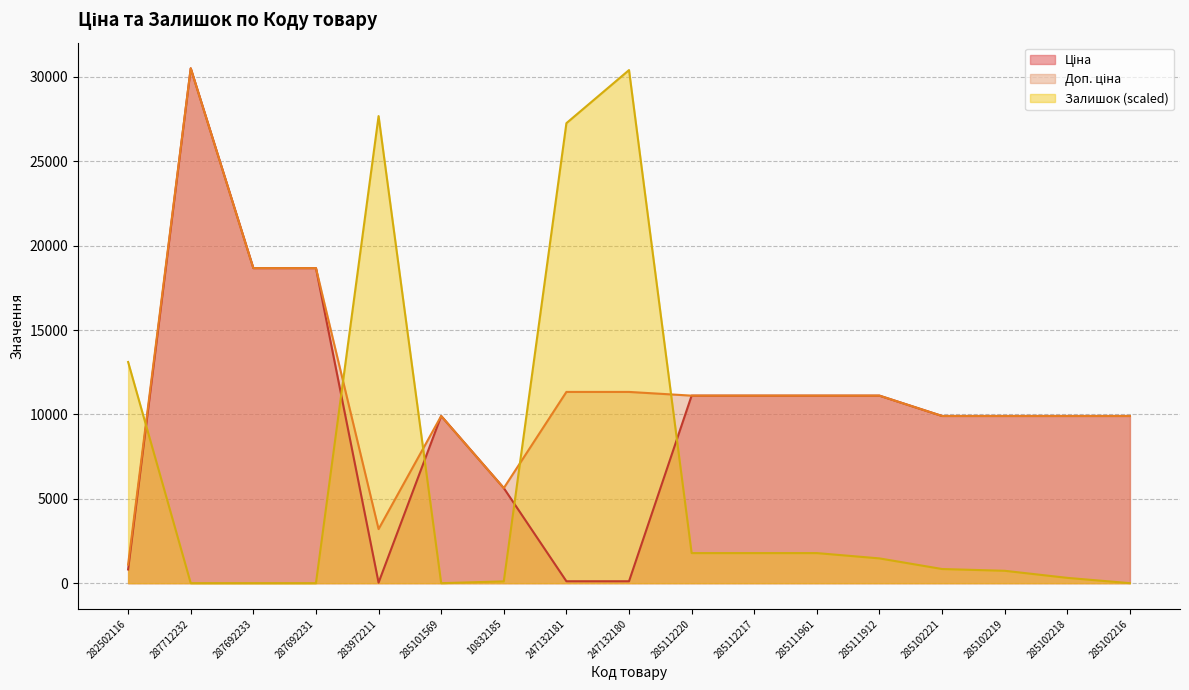

Which series ends up on top after the final intersection of Залишок and Ціна?

Ціна